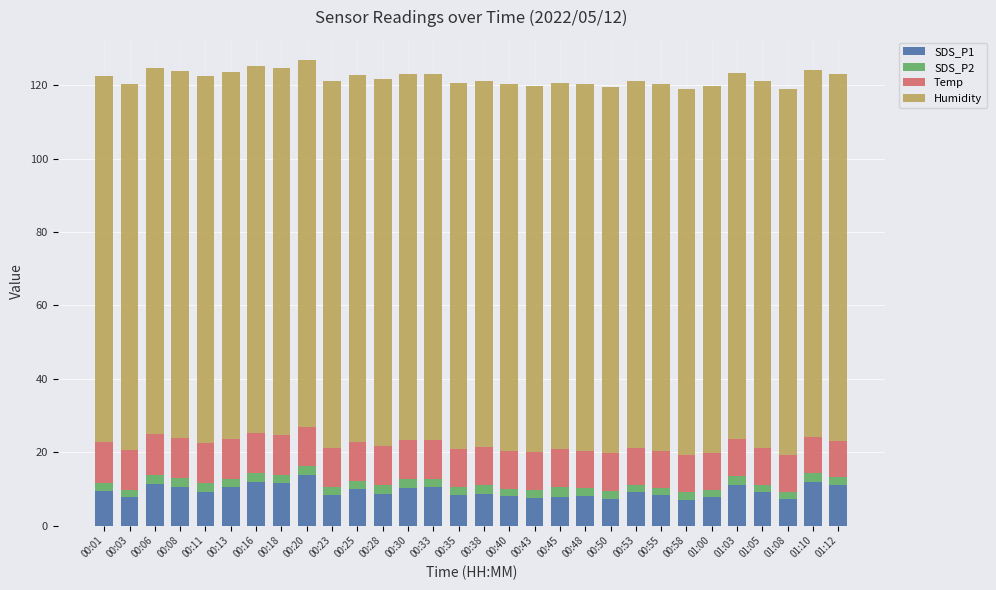

Does the chart contain stacked bars?

Yes